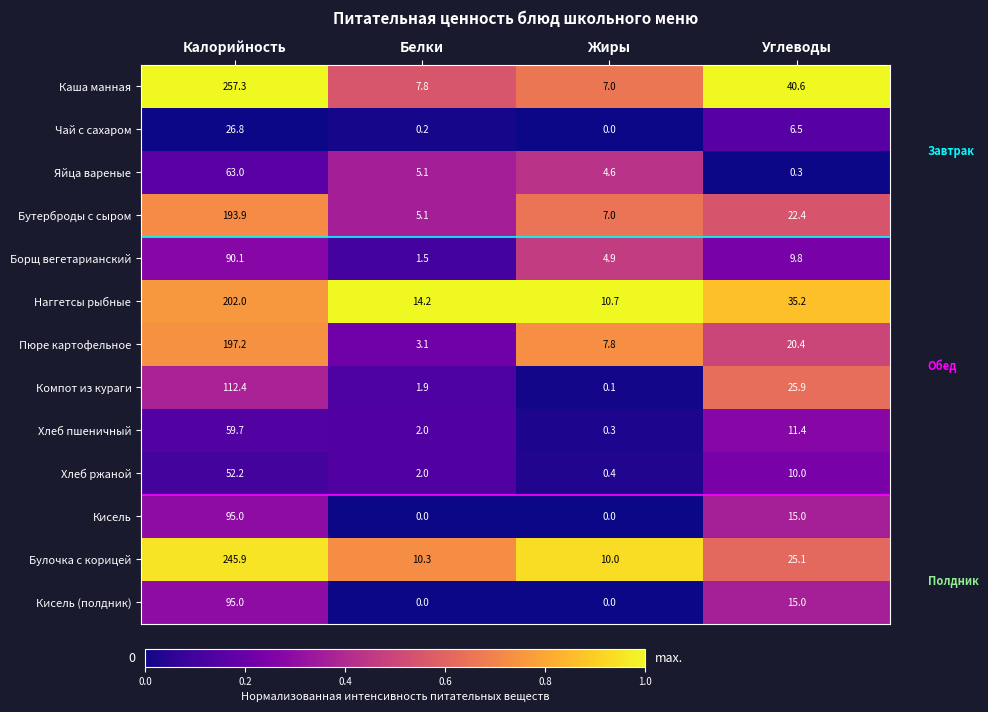

What is the average value of the Кисель (полдник) series?

27.5